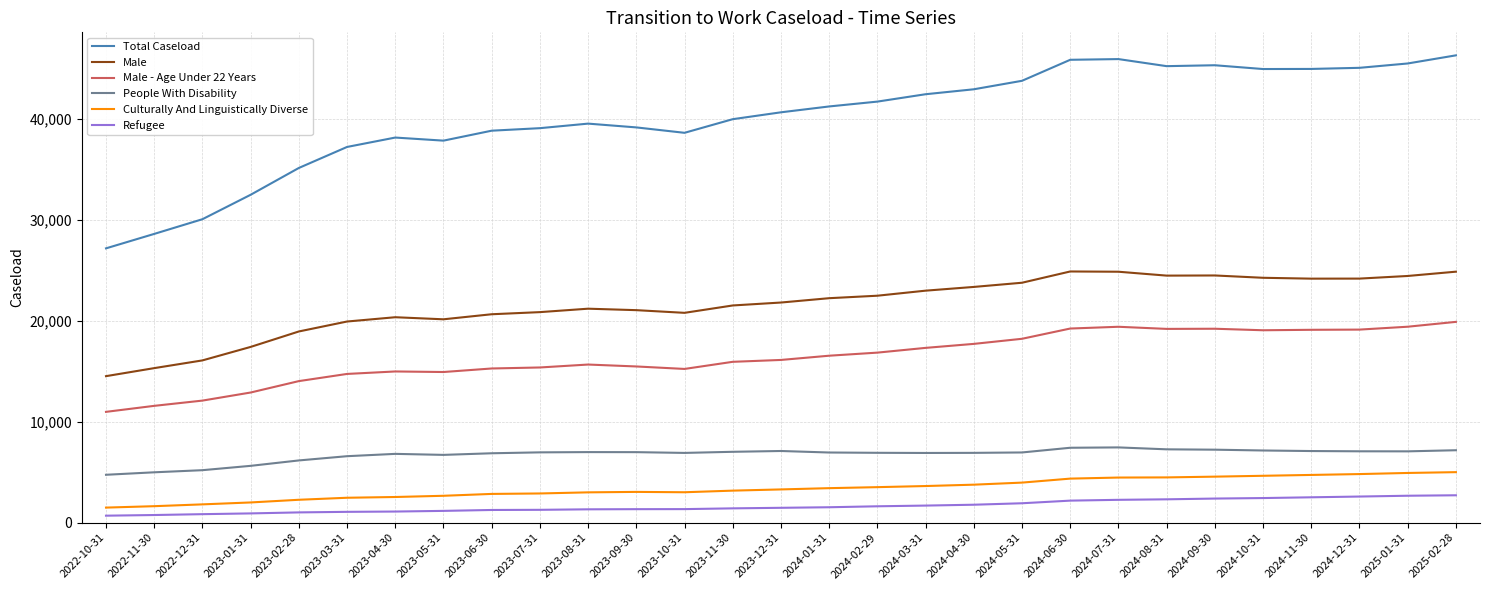

True or false: Male has more than 2 points higher than both neighbors.

True